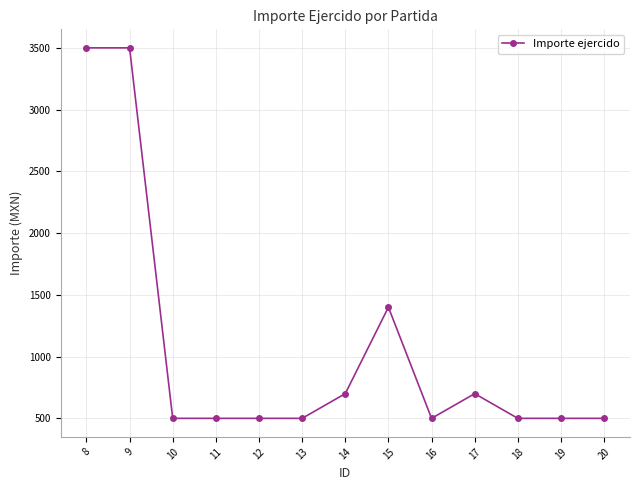

Reading left to right, what are all the values shown in this chart?

8=3500	9=3500	10=500	11=500	12=500	13=500	14=700	15=1400	16=500	17=700	18=500	19=500	20=500